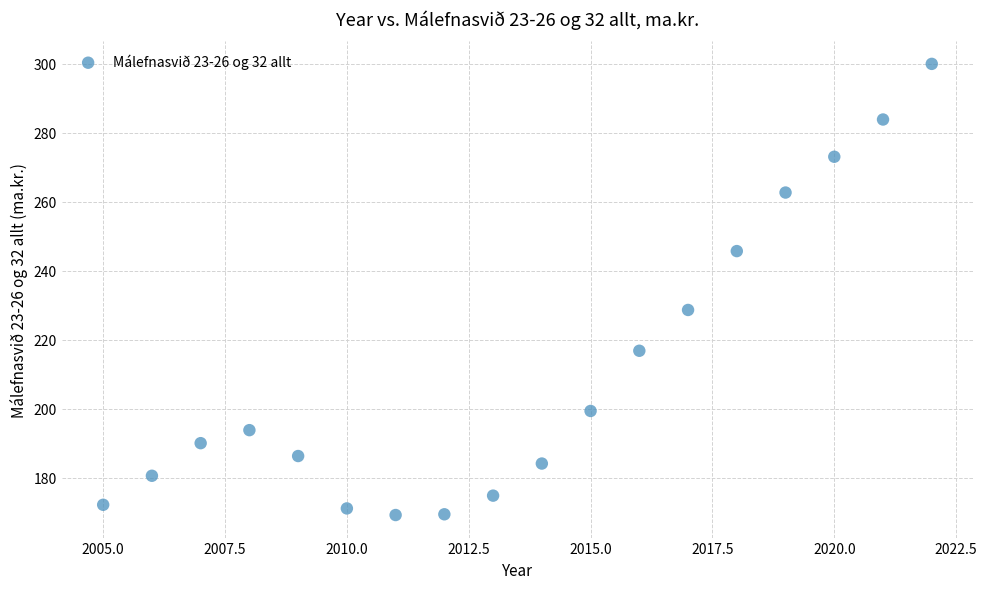

What is the range of Y values (max minus min)?

130.8